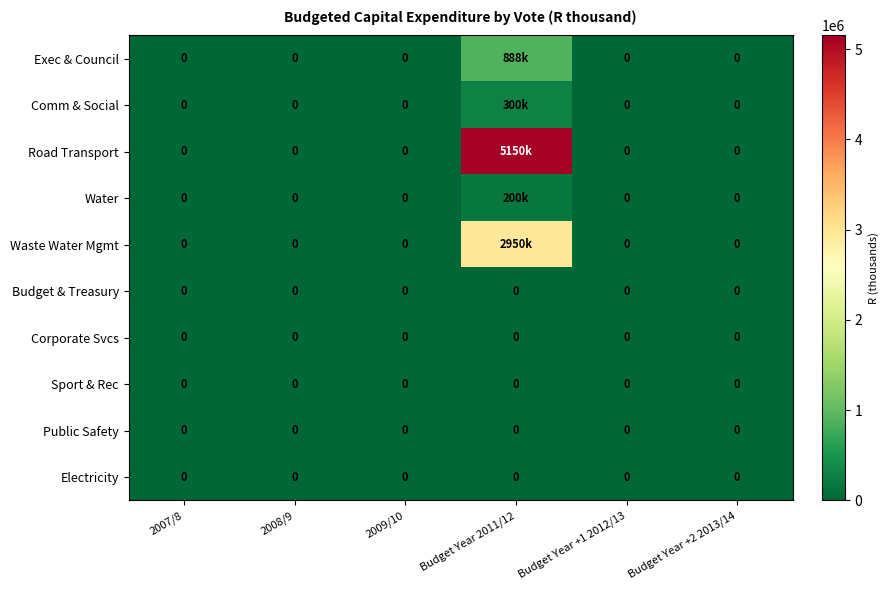

The Electricity series shows 0 at Budget Year +2 2013/14. True or false?

True